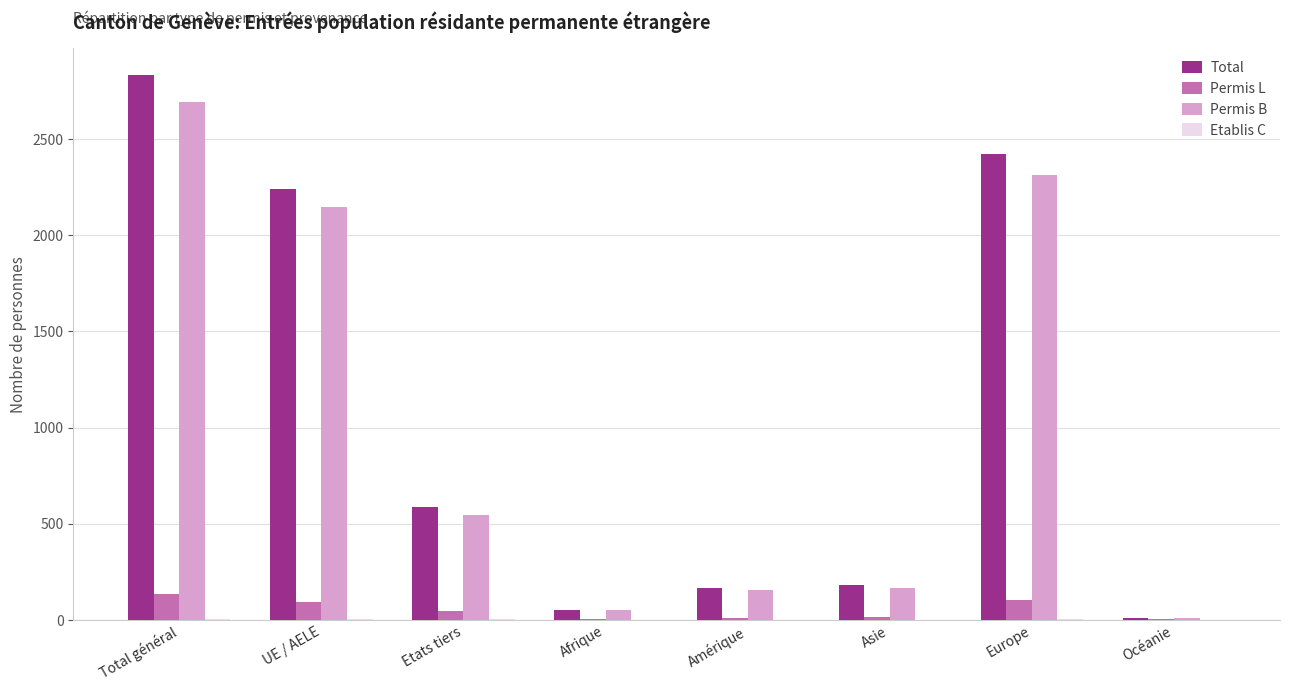

Is the value of Total at Etats tiers greater than the value of Permis L at Europe?

Yes